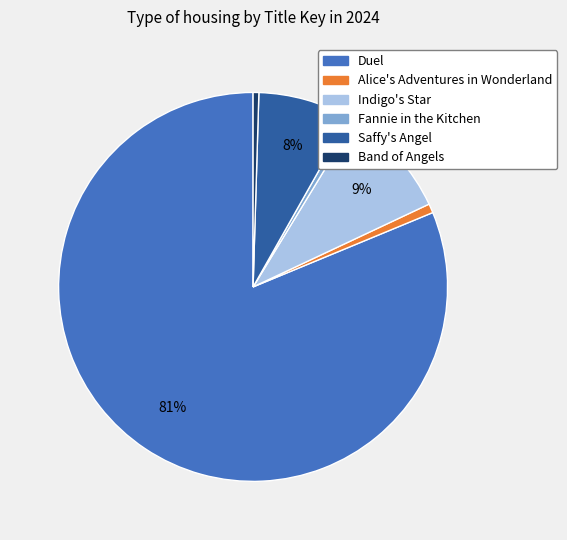

Is it true that Indigo's Star is 9% of the pie?

True